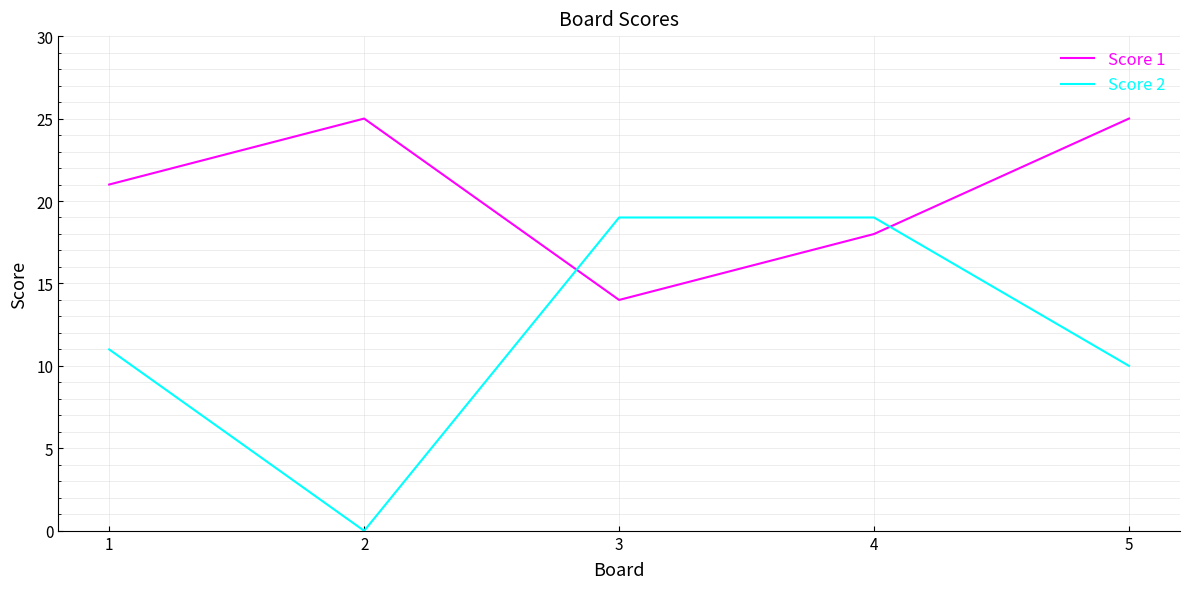

How many lines are shown in the chart?

2